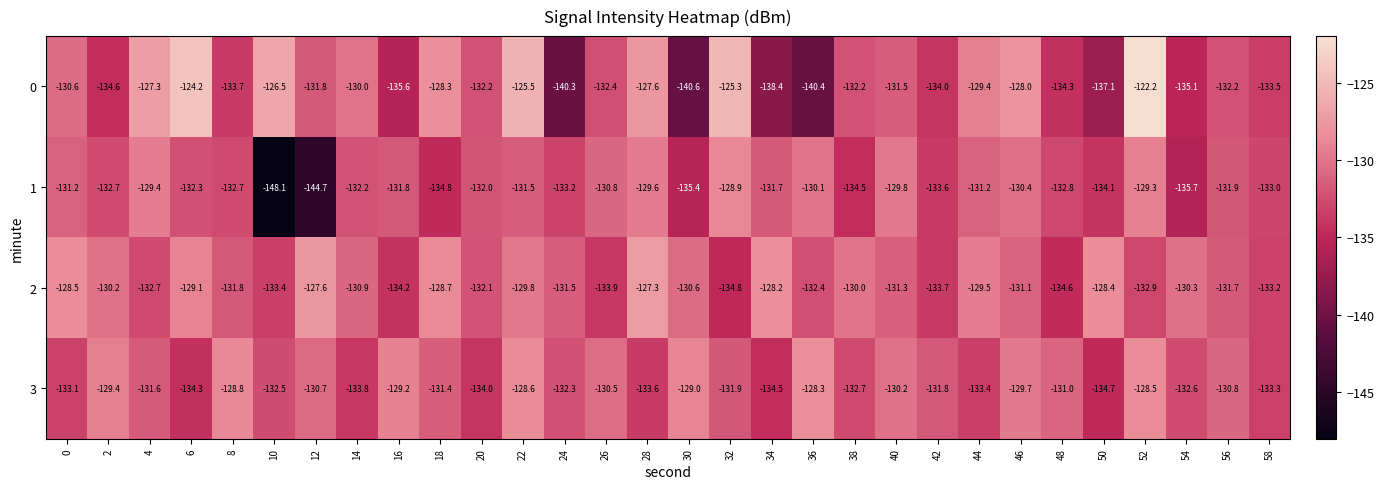

Which category has the highest value in the 2 series?

28